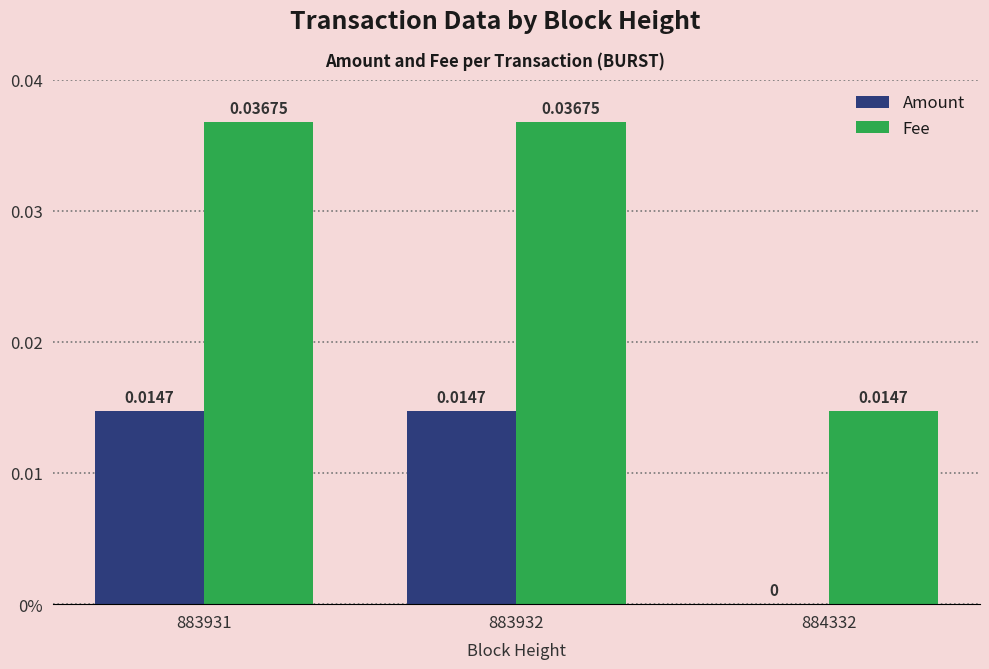

Does the chart contain stacked bars?

No